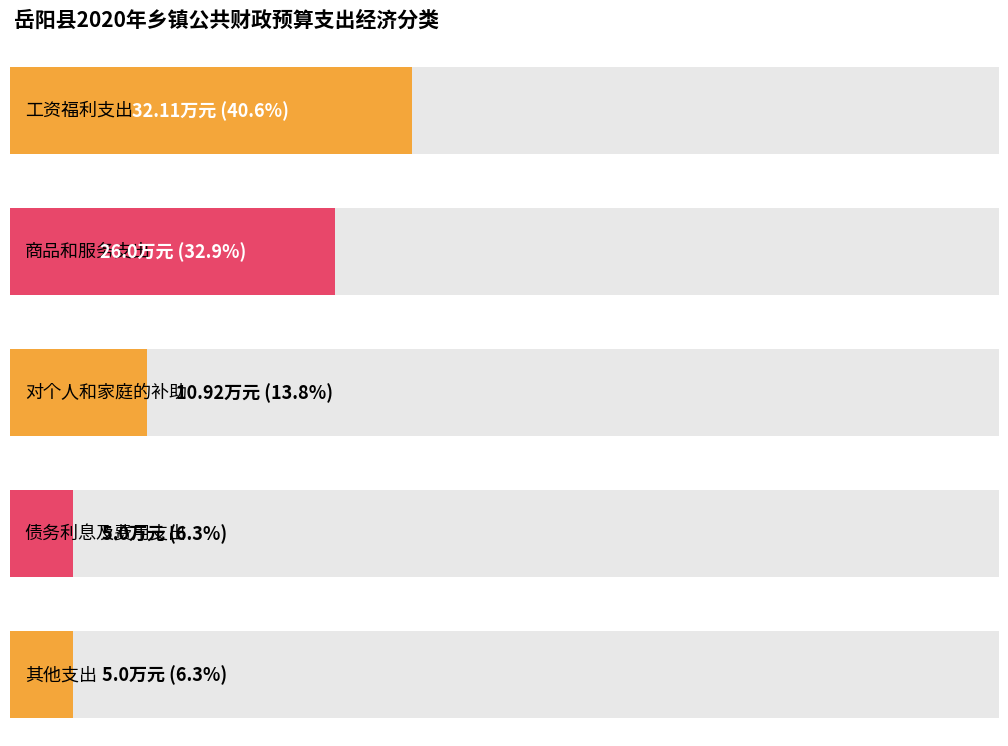

List the labels in order of value, largest first.

工资福利支出, 商品和服务支出, 对个人和家庭的补助, 债务利息及费用支出, 其他支出